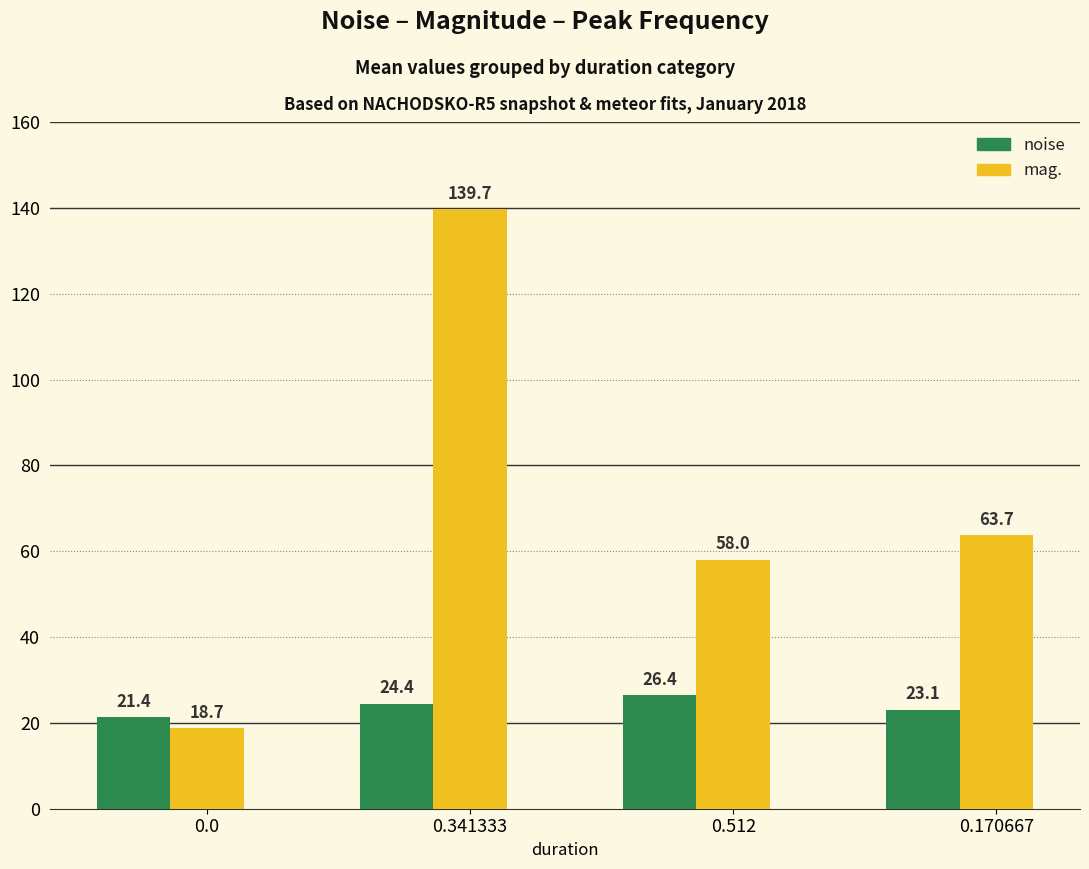

Reading left to right, list all the values displayed in this chart.

noise: 0.0=21.4	0.341333=24.4	0.512=26.4	0.170667=23.1
mag.: 0.0=18.7	0.341333=139.7	0.512=58.0	0.170667=63.7